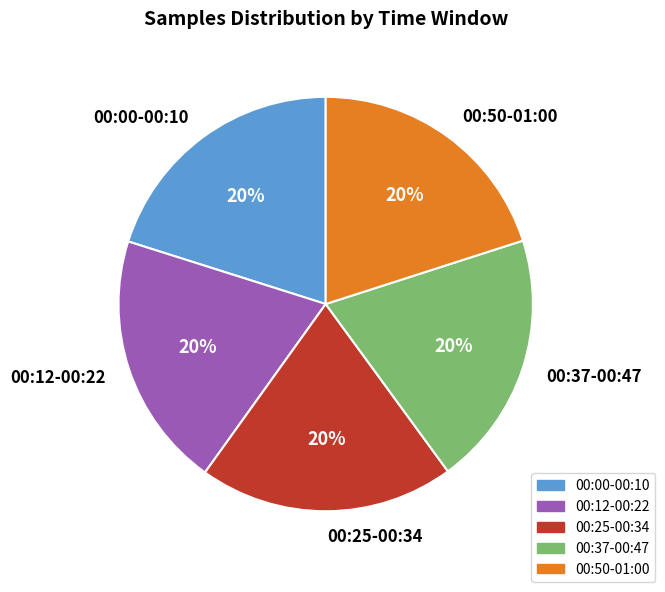

Does any single category account for the majority?

No